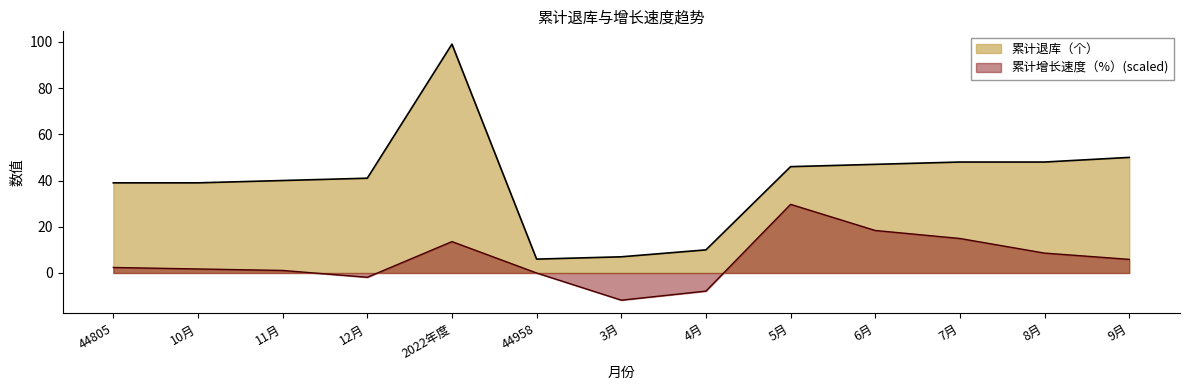

What is the maximum value shown in the chart?

99.0